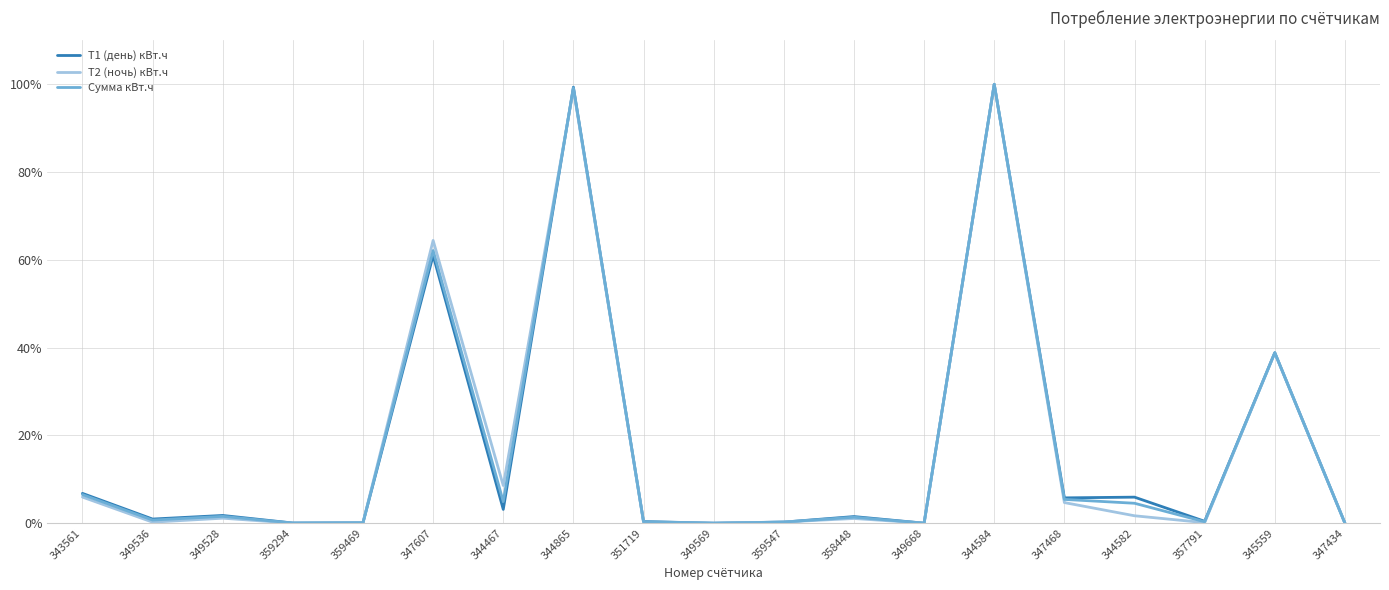

At which category does the chart reach its minimum across all series?

349569